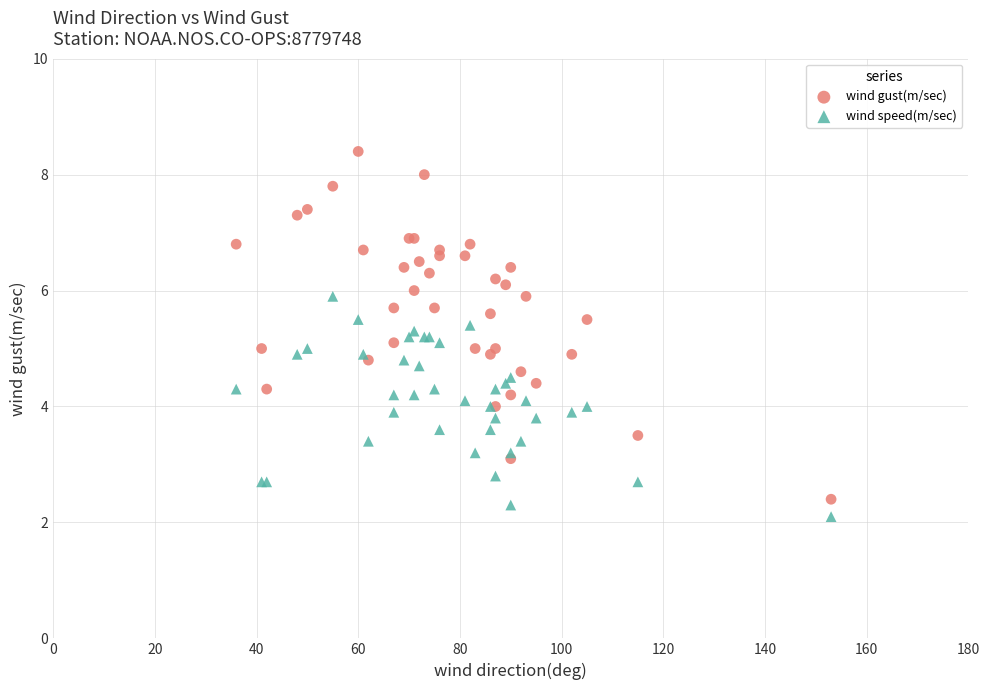

Which series reaches the maximum Y coordinate?

wind gust(m/sec)